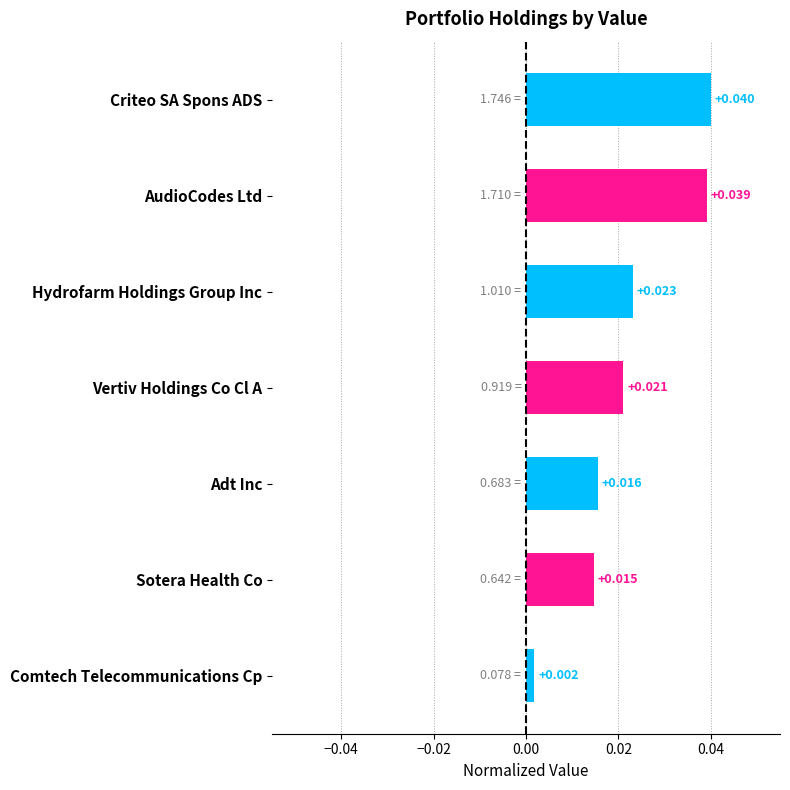

List the labels in order of value, smallest first.

Comtech Telecommunications Cp, Sotera Health Co, Adt Inc, Vertiv Holdings Co Cl A, Hydrofarm Holdings Group Inc, AudioCodes Ltd, Criteo SA Spons ADS